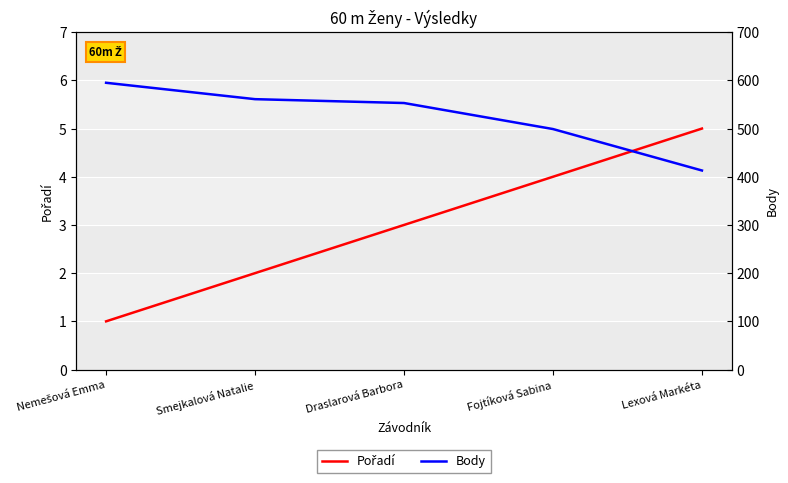

What is the difference between the Body values at Nemešová Emma and Smejkalová Natalie?

34